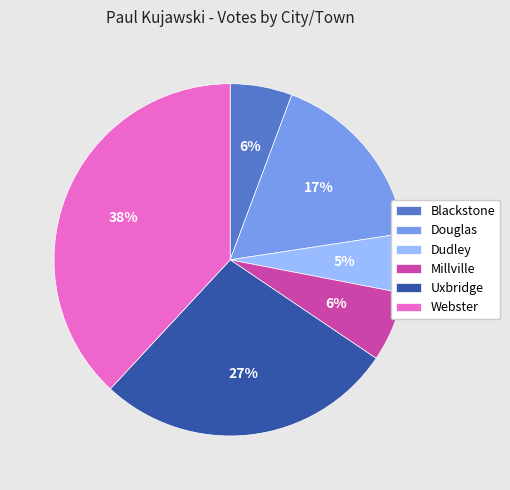

To the nearest percent, what portion does Blackstone represent?

6%